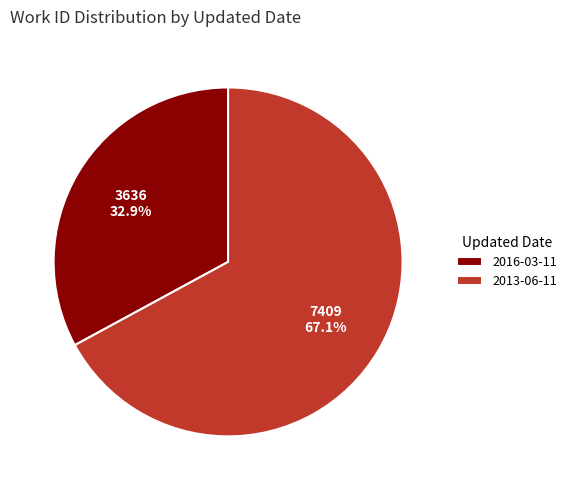

Which category has the smallest portion of the pie?

2016-03-11